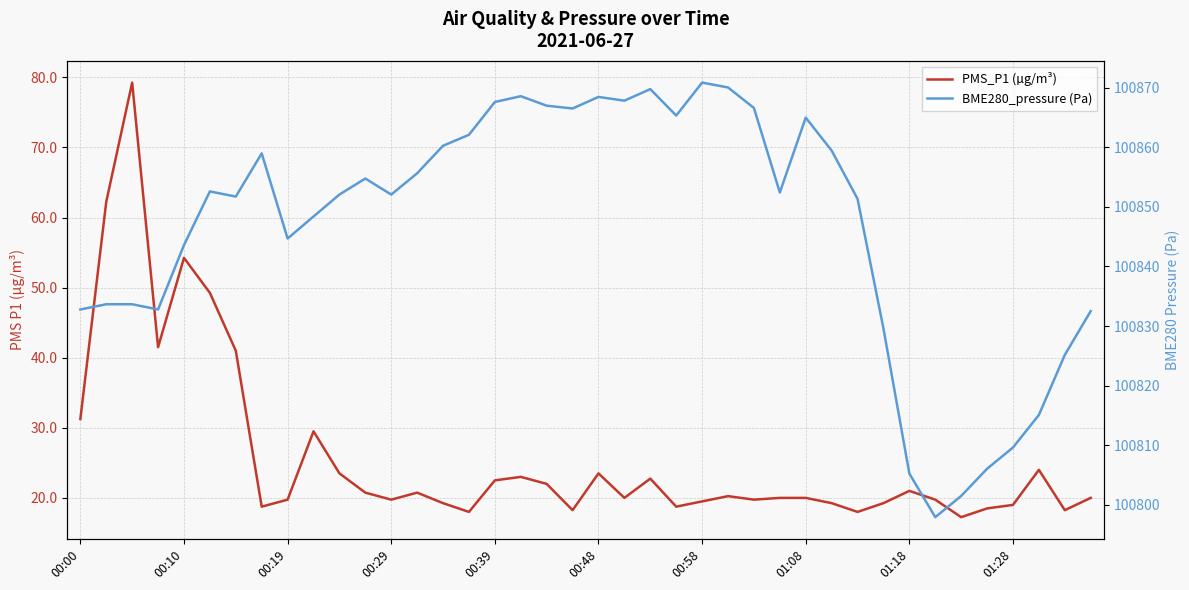

What are all the series names shown in the legend?

PMS_P1 (µg/m³), BME280_pressure (Pa)